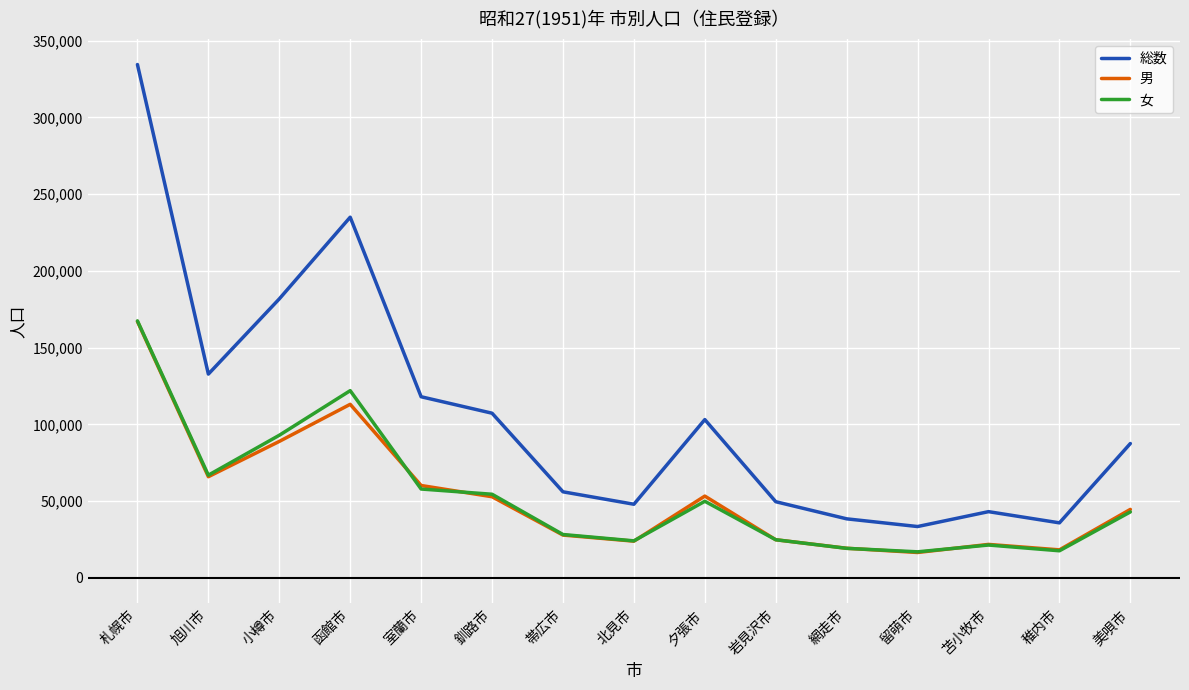

Is it true that 総数 equals 63558 at 北見市?

False